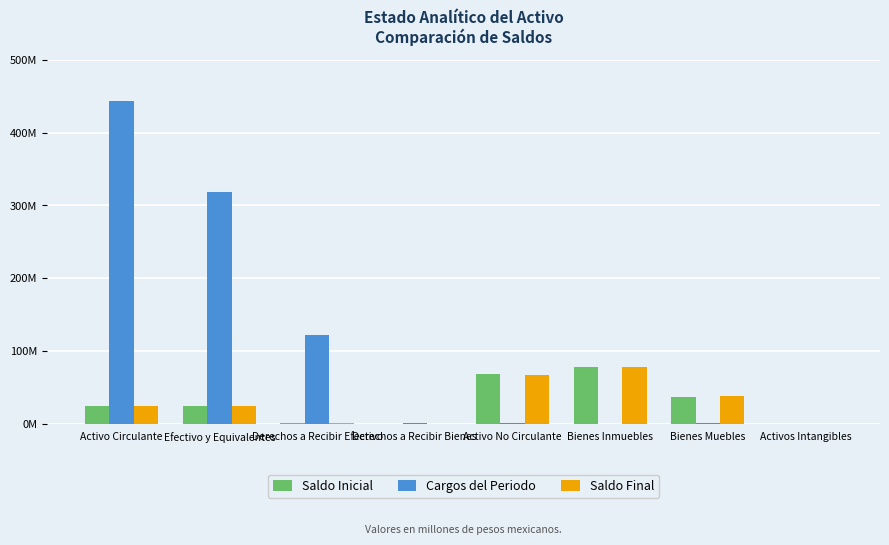

What is the label of the 6th bar from the left?

Bienes Inmuebles